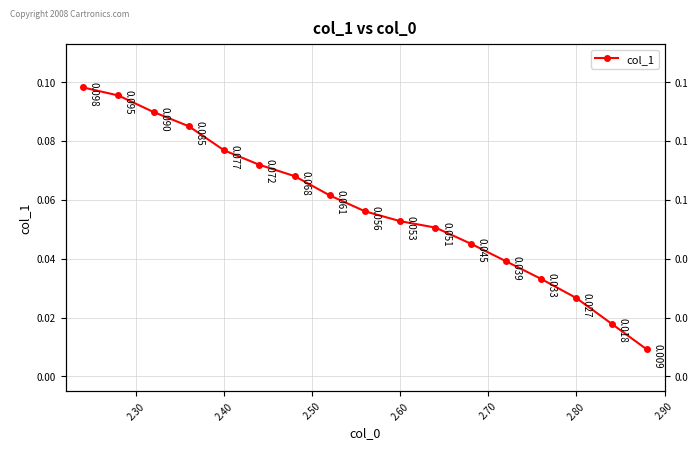

Is this an area chart (filled region under the line)?

No